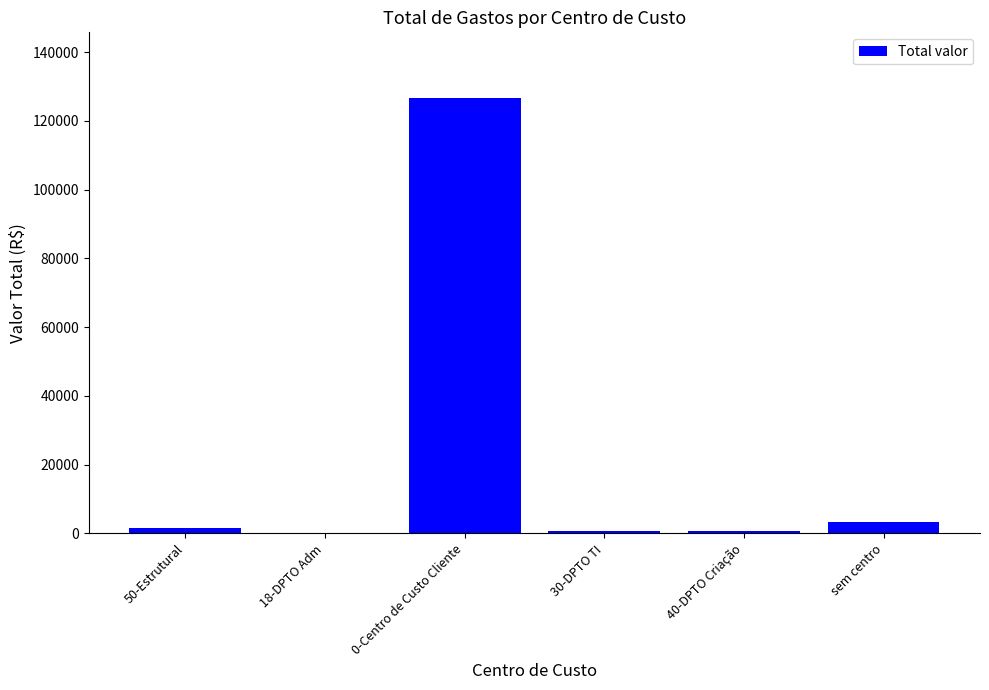

What is the sum of all values?

133139.0